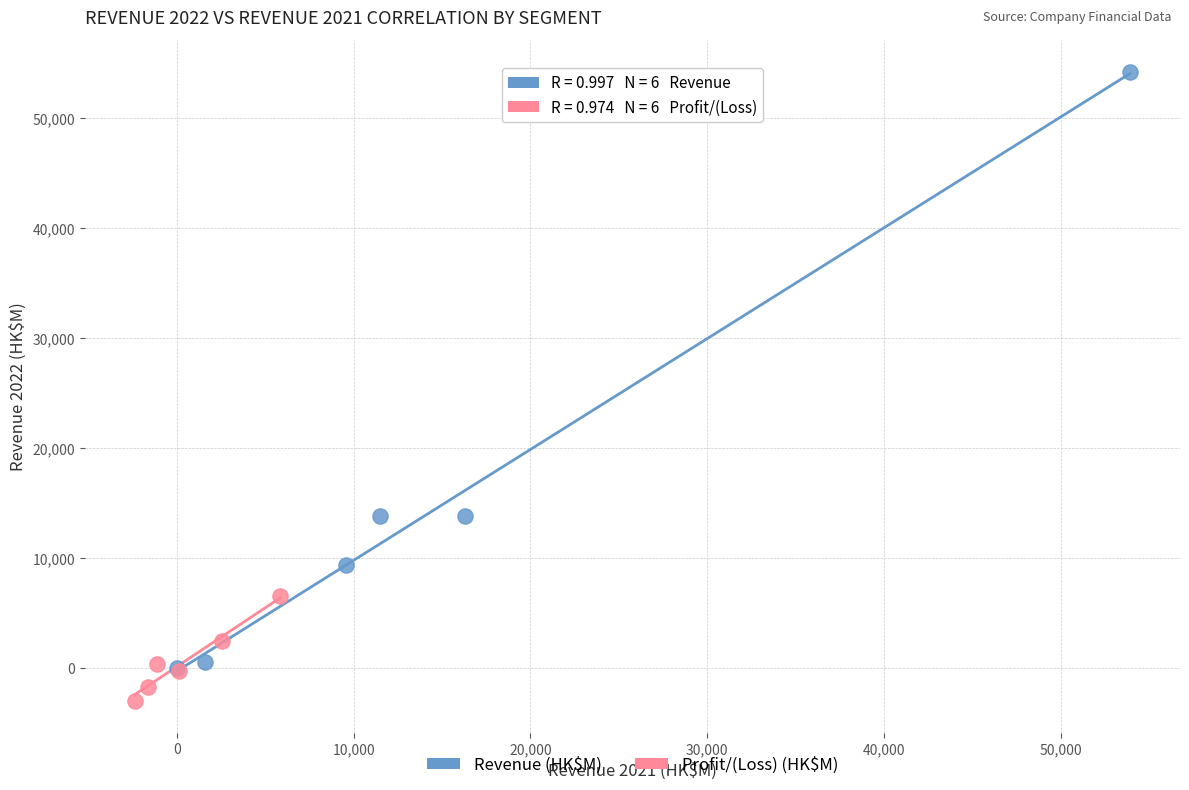

What are all the series names shown in the legend?

Revenue (HK$M), Profit/(Loss) (HK$M)